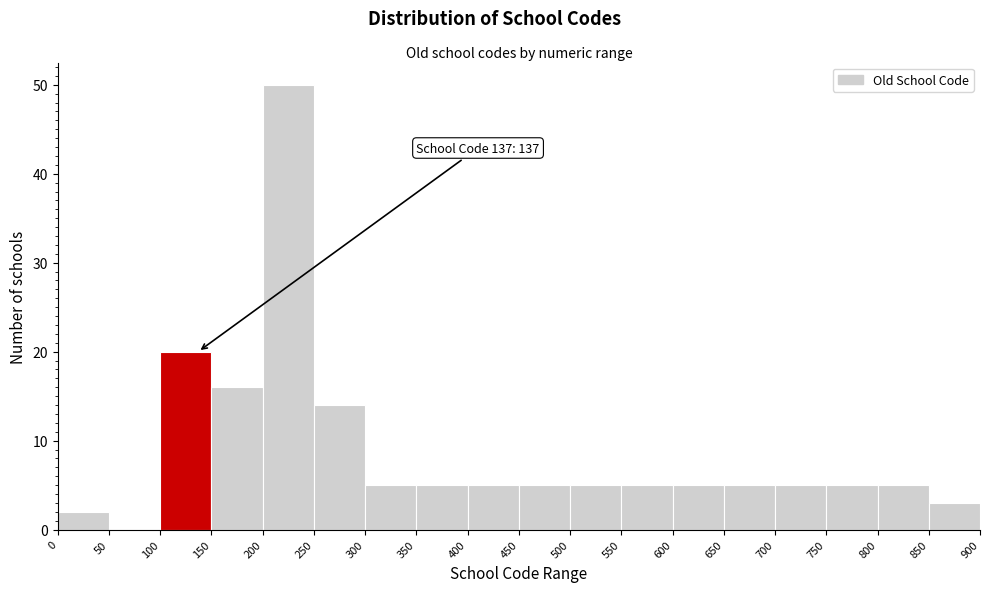

Over which range of the x-axis is the bar tallest?

200 to 250